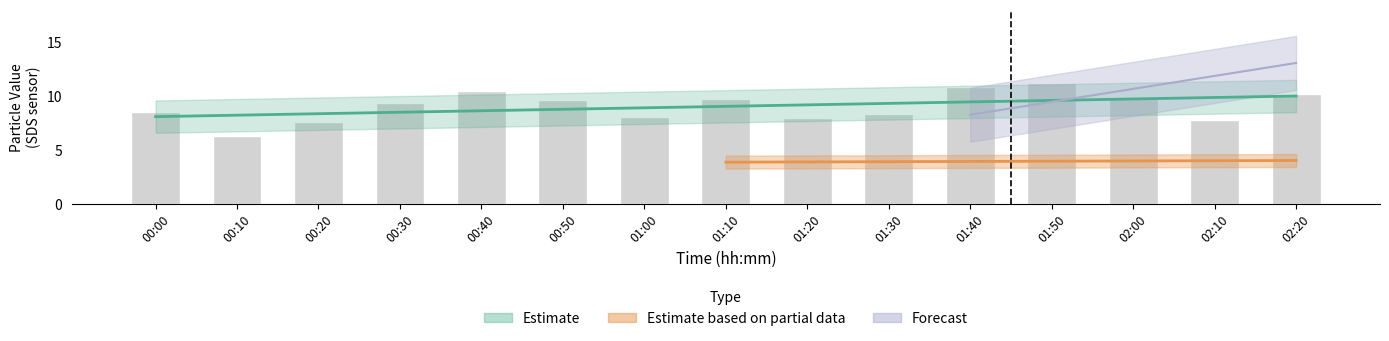

What is the average value of the SDS_P1 series?

9.1